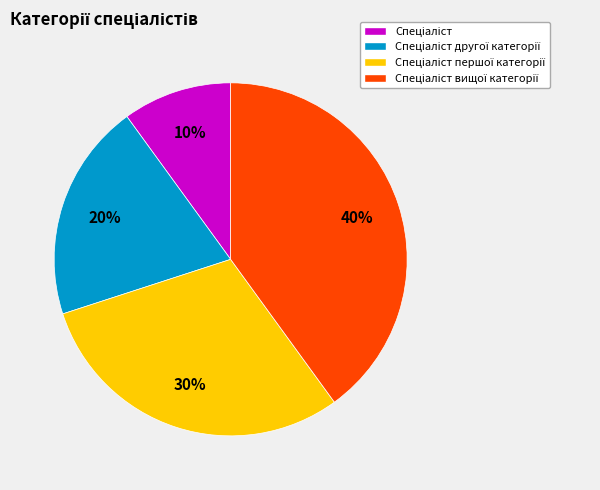

Does any single category account for the majority?

No